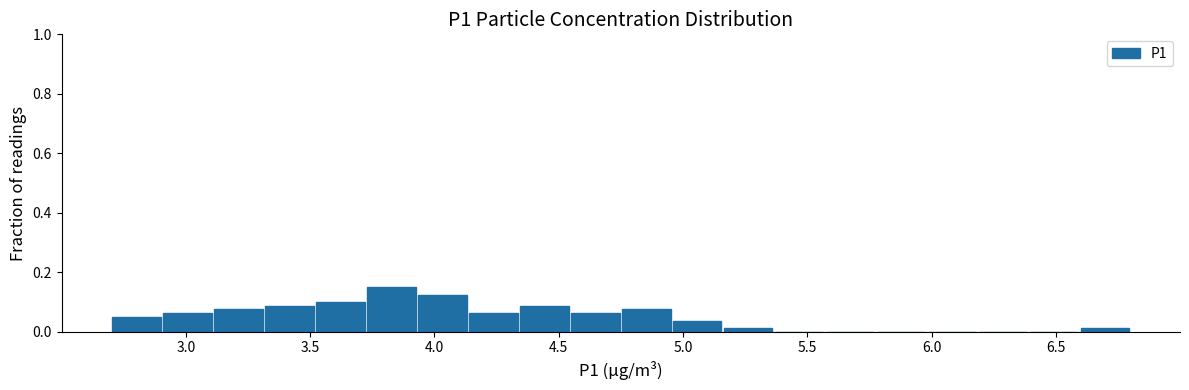

Reading left to right, list every bar in this chart as the range it spans on the x-axis followed by its height. Neither the bar edges nor the heights are printed on the chart, so give them approximately, as read against the axes.

2.700 to 2.905: 0.06
2.905 to 3.110: 0.06
3.110 to 3.315: 0.08
3.315 to 3.520: 0.08
3.520 to 3.725: 0.10
3.725 to 3.930: 0.16
3.930 to 4.135: 0.12
4.135 to 4.340: 0.06
4.340 to 4.545: 0.08
4.545 to 4.750: 0.06
4.750 to 4.955: 0.08
4.955 to 5.160: 0.04
5.160 to 5.365: under 0.02
5.365 to 5.570: 0
5.570 to 5.775: 0
5.775 to 5.980: 0
5.980 to 6.185: 0
6.185 to 6.390: 0
6.390 to 6.595: 0
6.595 to 6.800: under 0.02